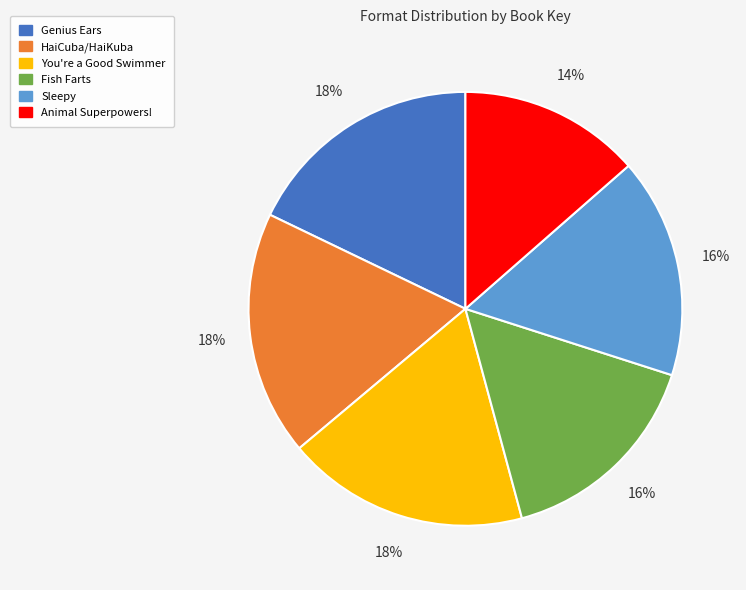

To the nearest percent, what is the combined percentage of Fish Farts and Genius Ears?

34%